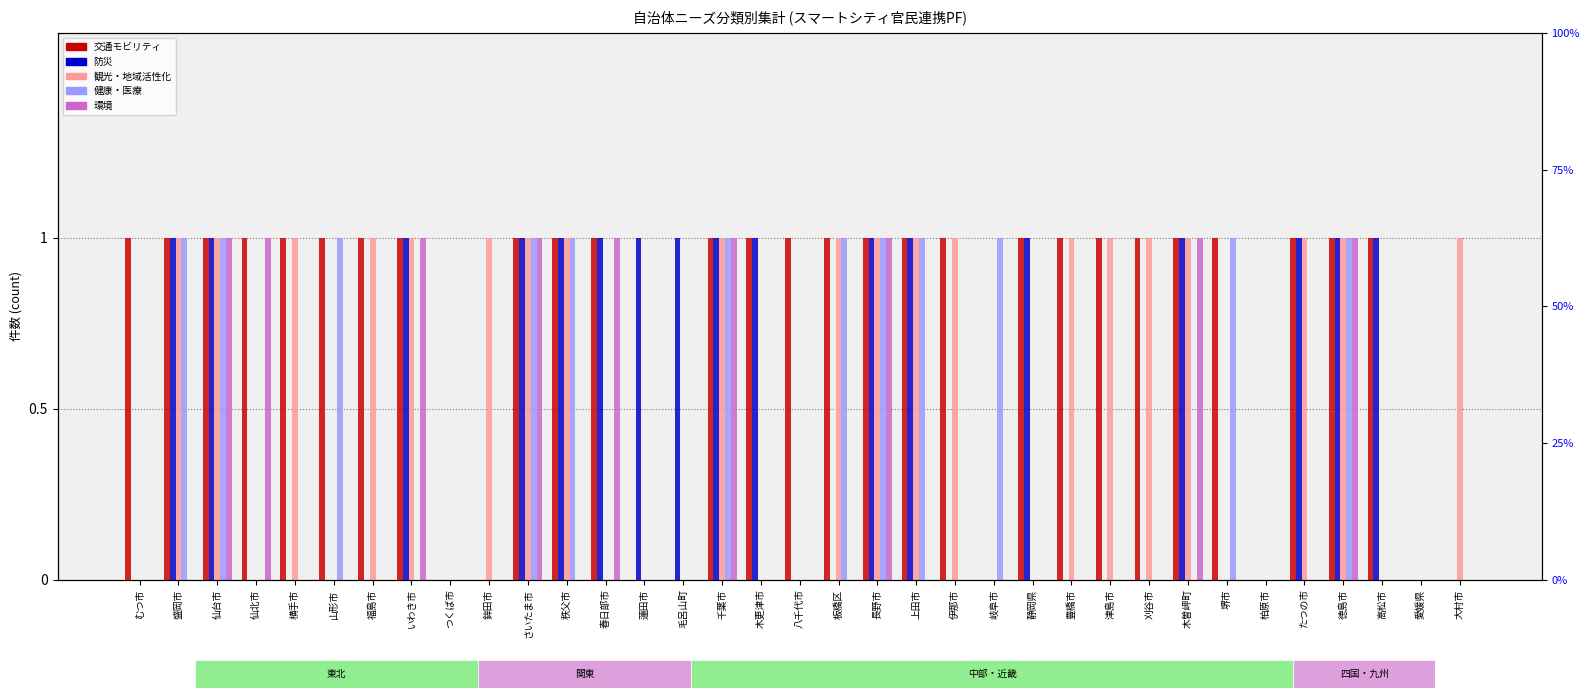

What is the difference between the second highest and second lowest values in the 観光・地域活性化 series?

1